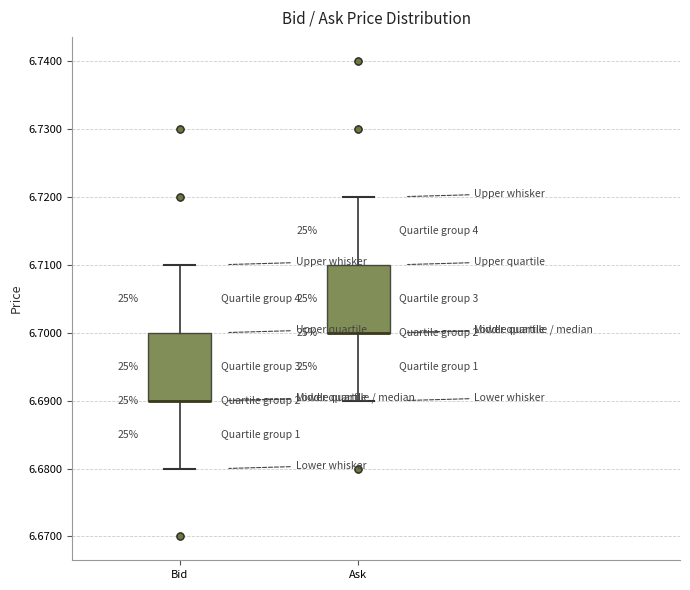

Reading left to right, transcribe this box plot: for each box, give where its median line is, the range the box spans, and where its two whiskers end, as read against the y-axis. The values are not printed on the chart, so give them approximately, as read against the axis.

Bid: median 6.69 (drawn on the box's lower edge), box 6.69 to 6.70, whiskers 6.68 to 6.71
Ask: median 6.70 (drawn on the box's lower edge), box 6.70 to 6.71, whiskers 6.69 to 6.72